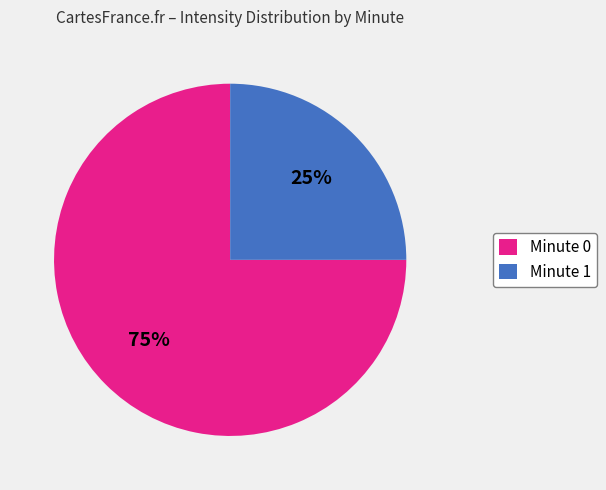

To the nearest percent, what is the difference between the largest and smallest slice percentages?

50%